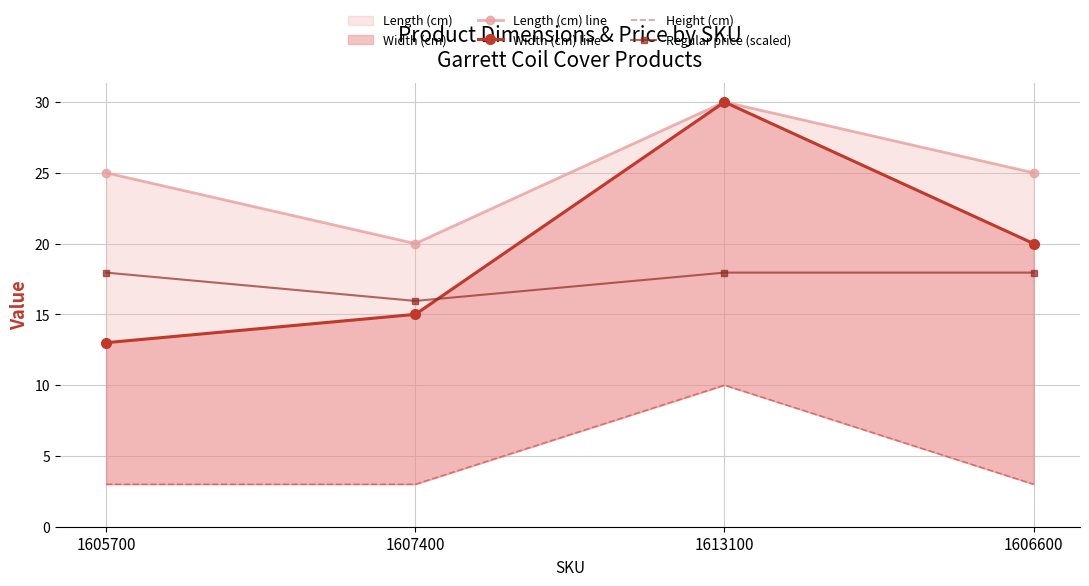

Is the value of Width (cm) line at 1606600 greater than the value of Height (cm) at 1605700?

Yes